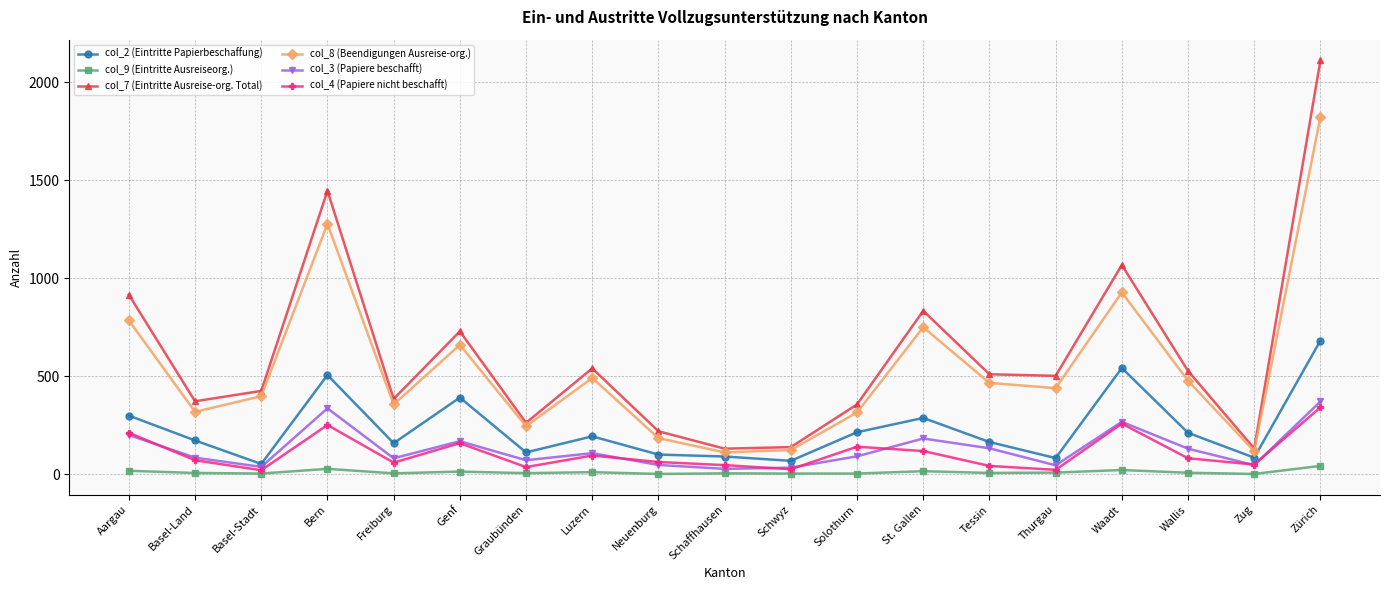

What is the label of the 4th point from the left?

Bern